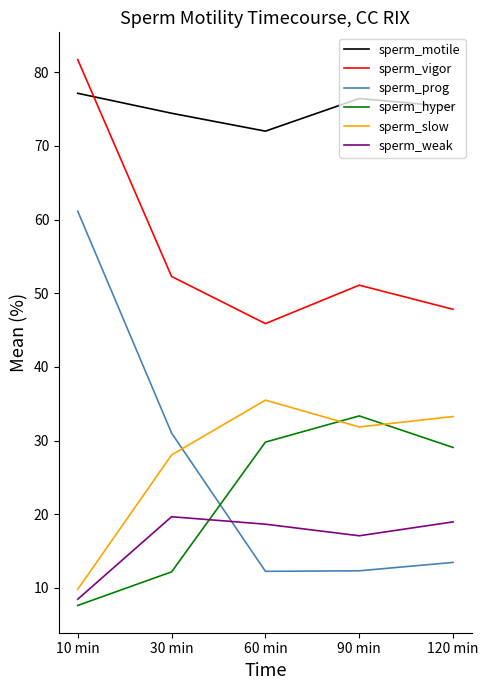

True or false: sperm_hyper and sperm_prog intersect in this chart.

True